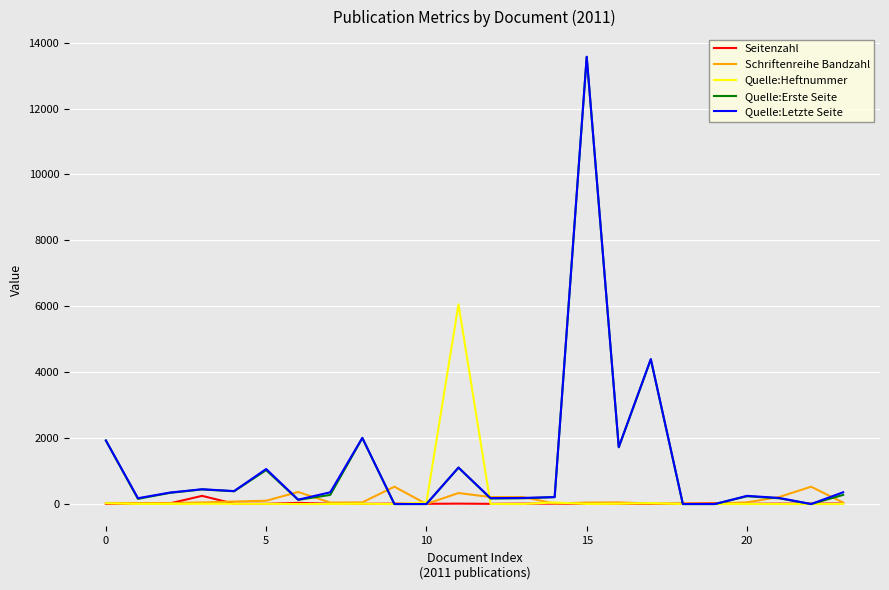

What is the highest value of the Quelle:Erste Seite series?

13562